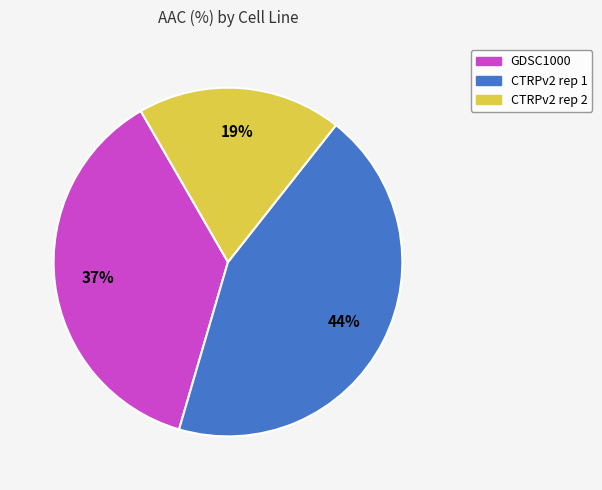

Is there any slice that represents more than half of the pie?

No